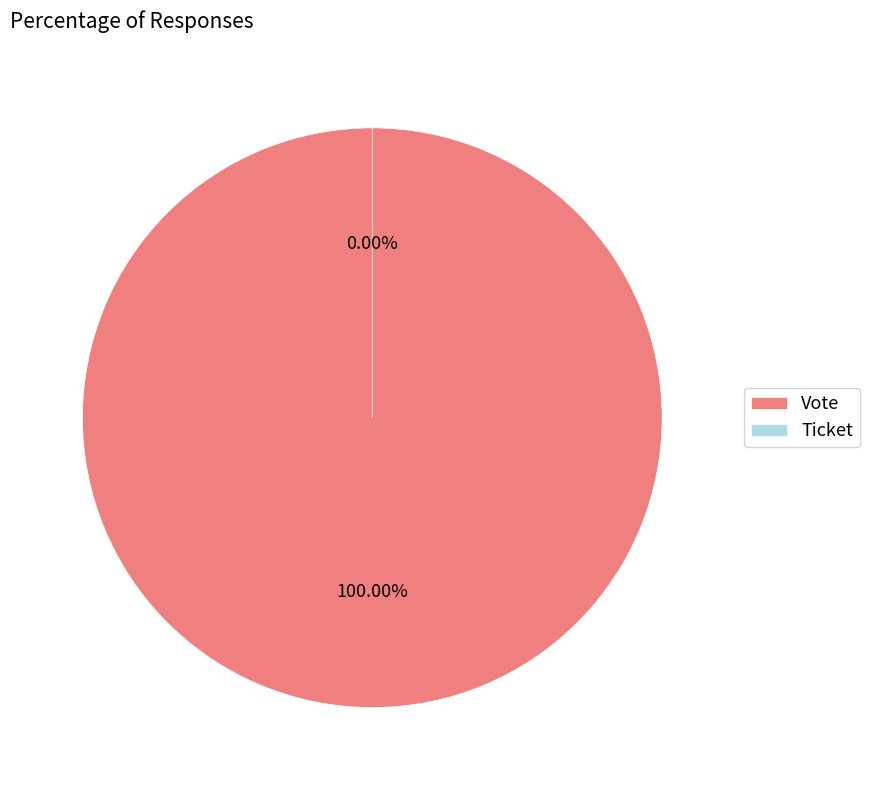

Which slice represents more than half of the pie?

Vote